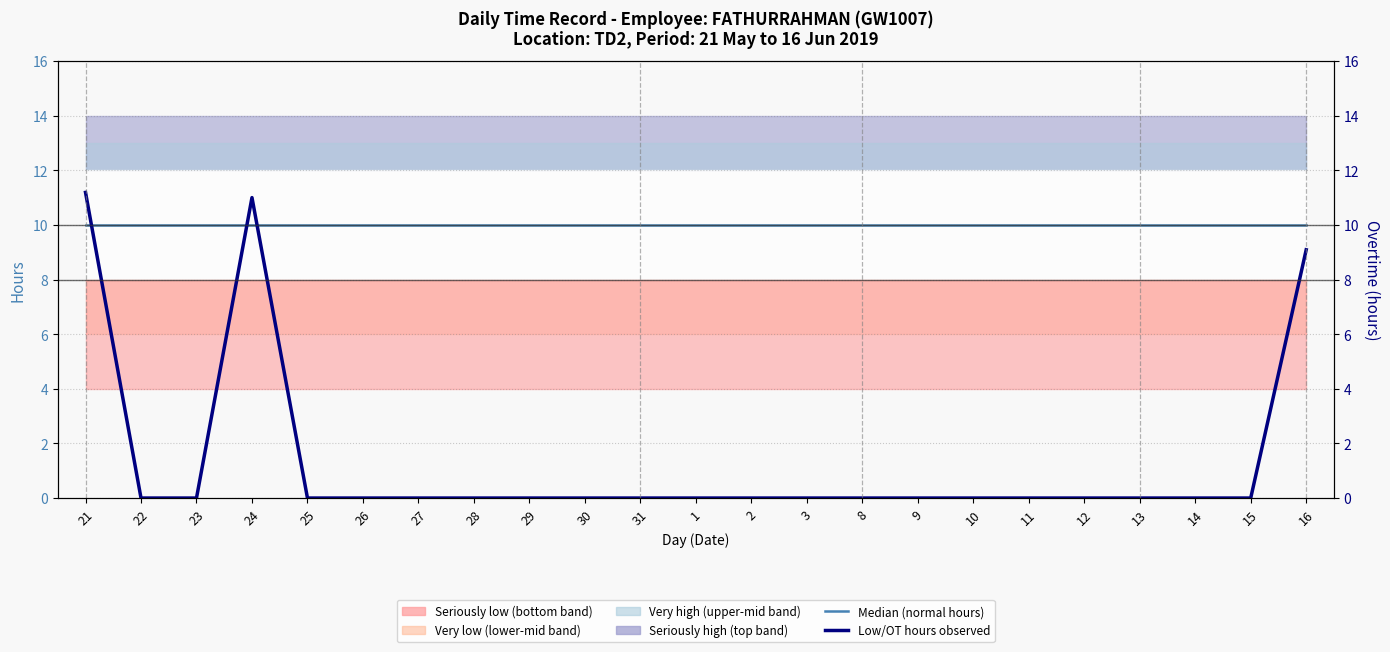

True or false: Median (normal hours) has a value of 10.0 at 8.

True